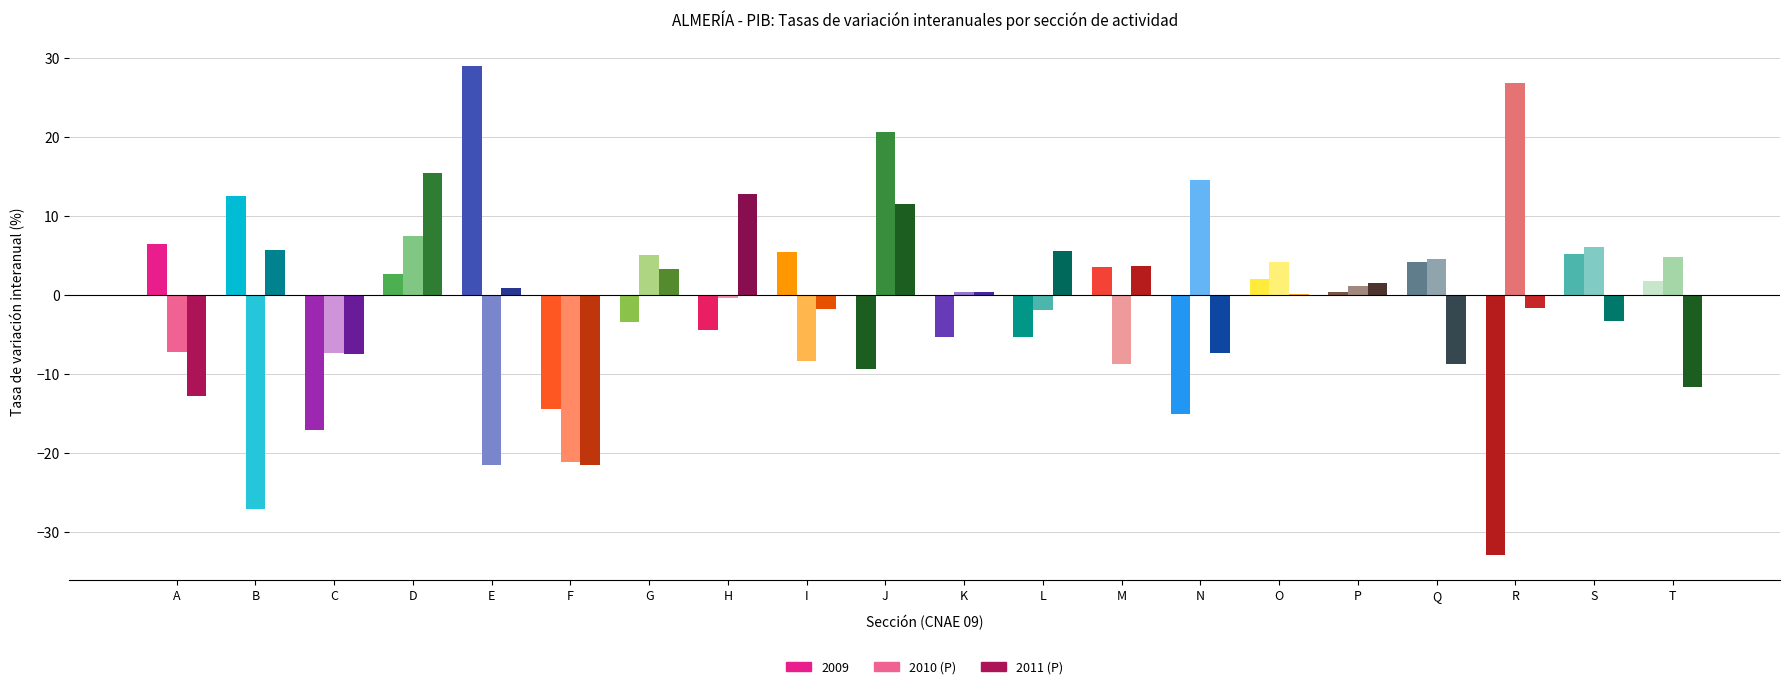

What is the greatest value displayed?

29.0